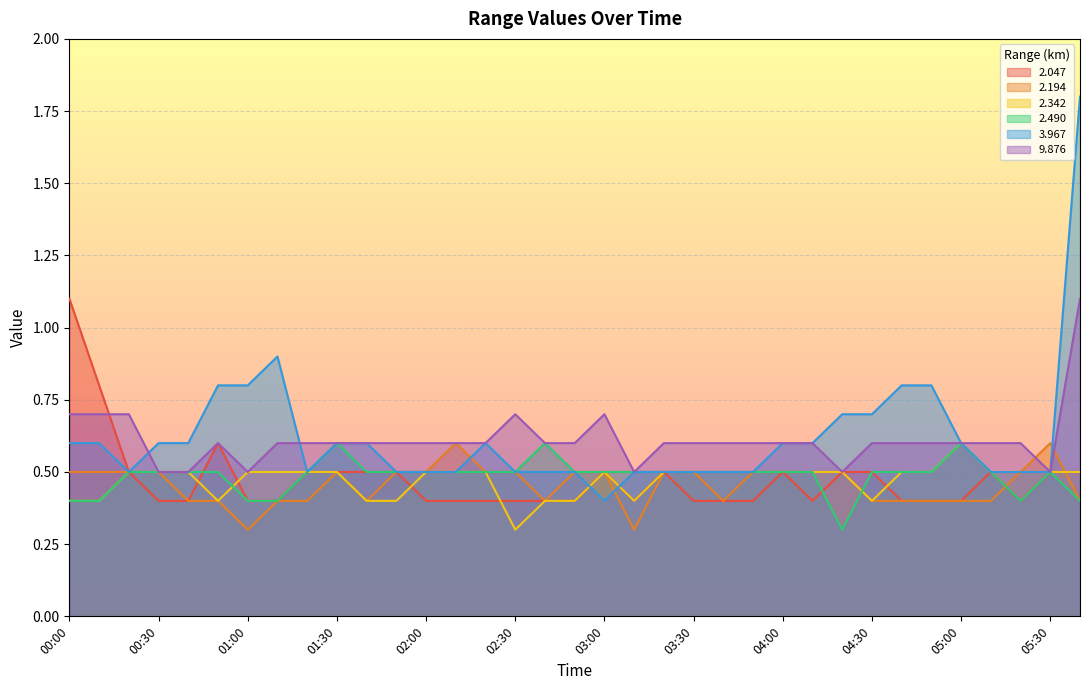

What is the total value across all series at 03:30?

3.0